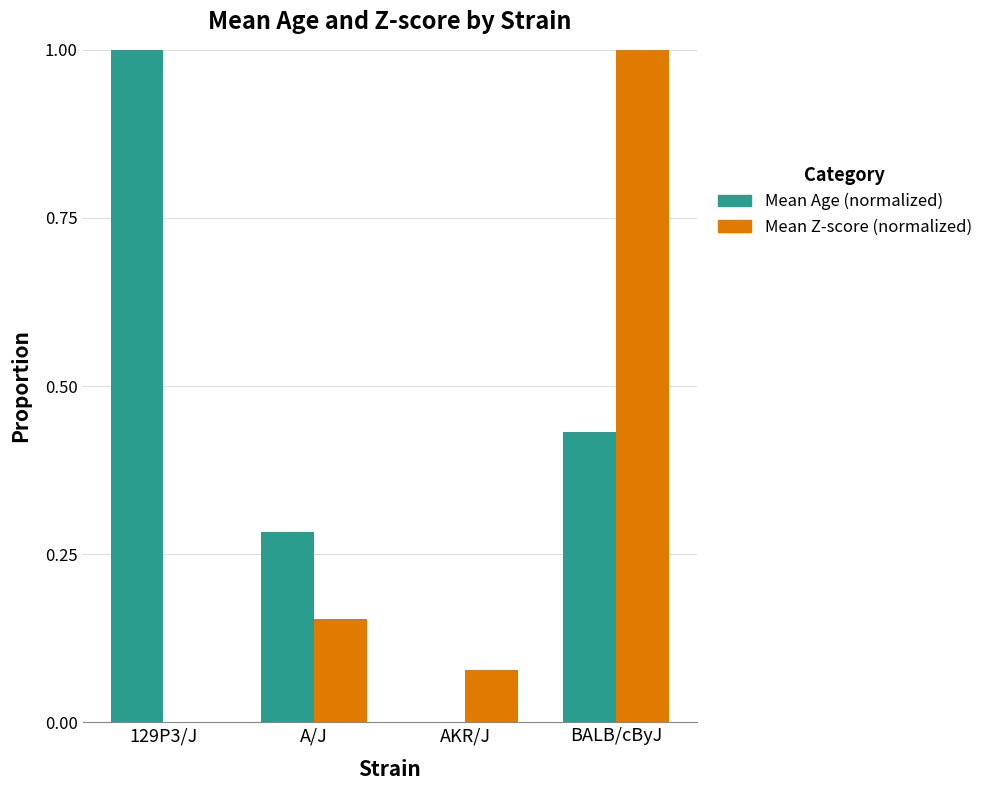

Is the value of Mean Z-score (normalized) at BALB/cByJ greater than the value of Mean Age (normalized) at A/J?

Yes